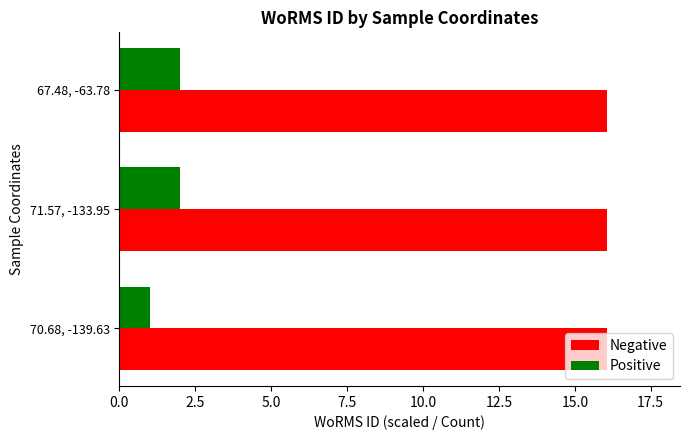

Which series has the widest spread of values?

Positive